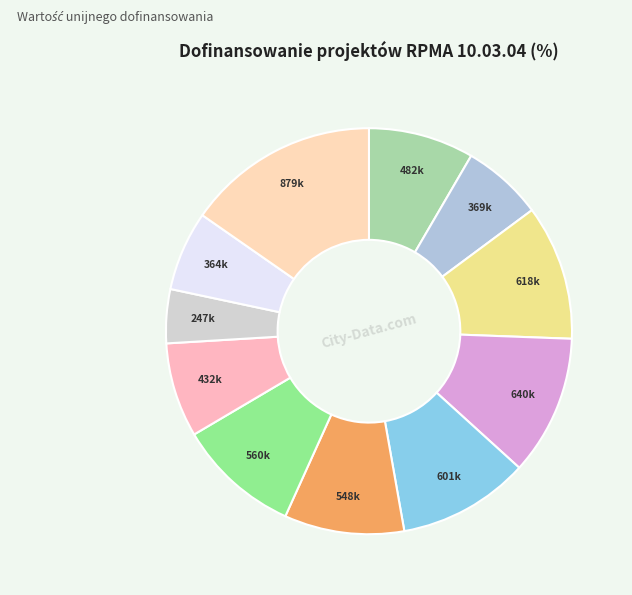

Which category has the smallest portion of the pie?

247k